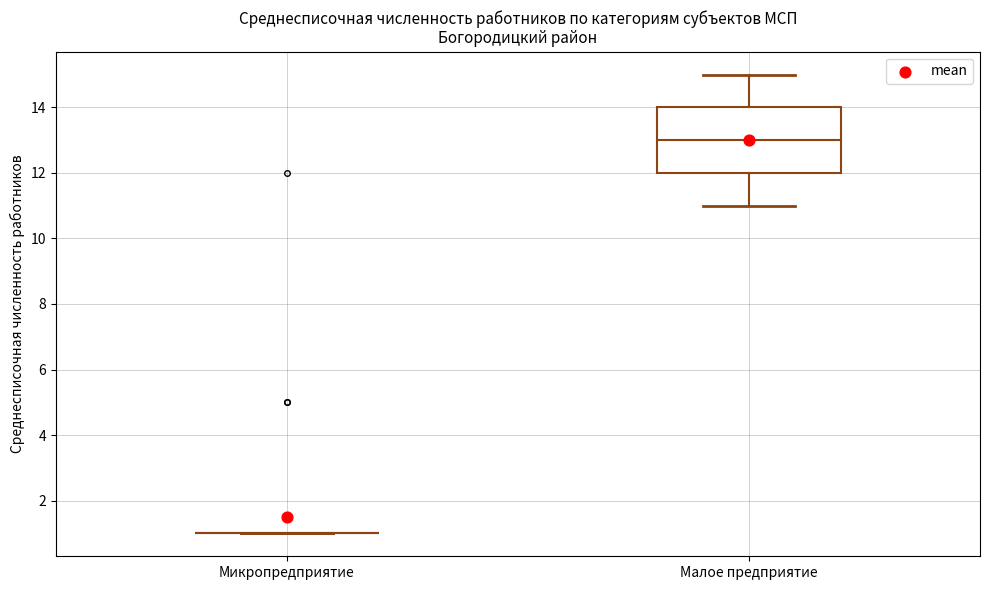

Comparing the boxes themselves (not the whiskers), which one is the tallest?

Малое предприятие